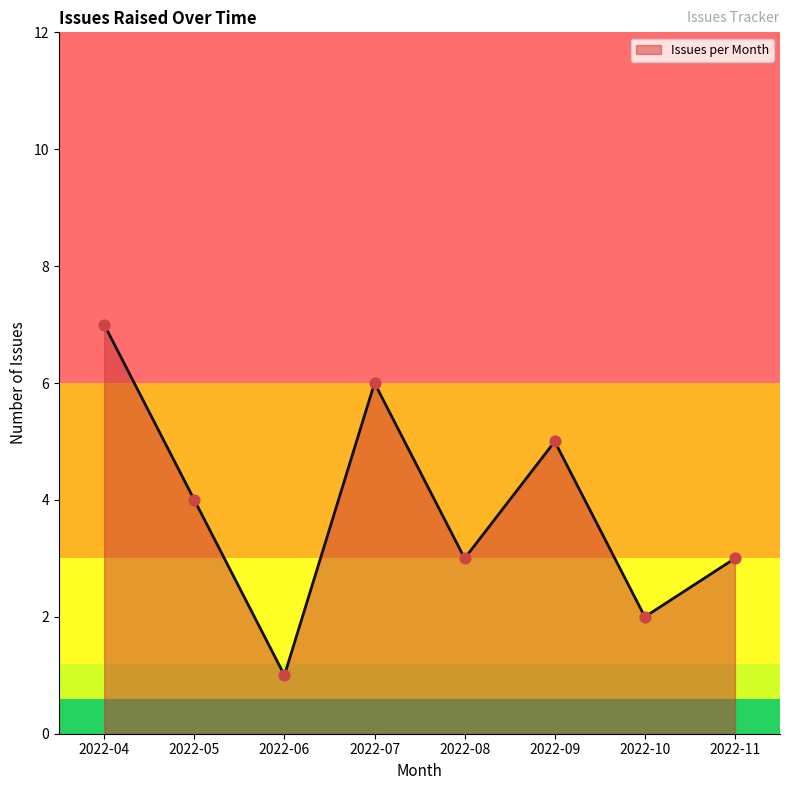

Which has a higher value, 2022-08 or 2022-10?

2022-08